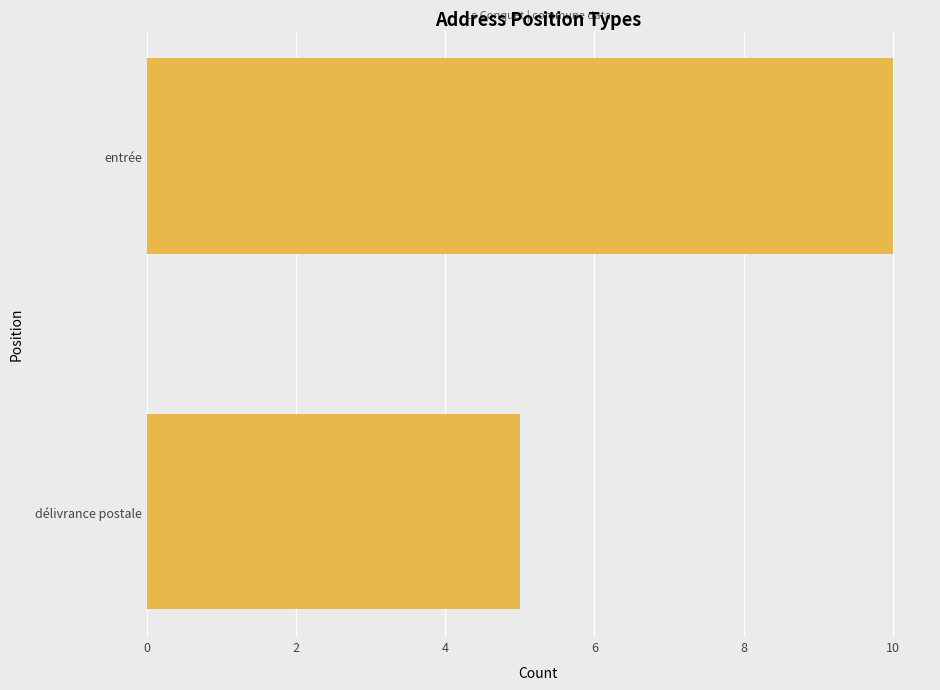

What is the smallest value displayed?

5